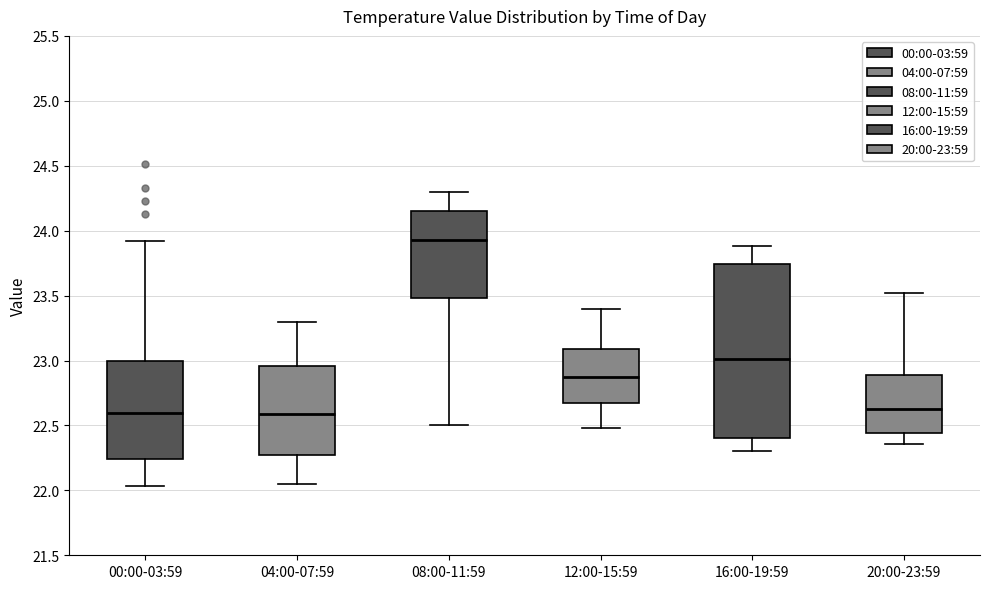

Comparing the boxes themselves (not the whiskers), which one is the tallest?

16:00-19:59